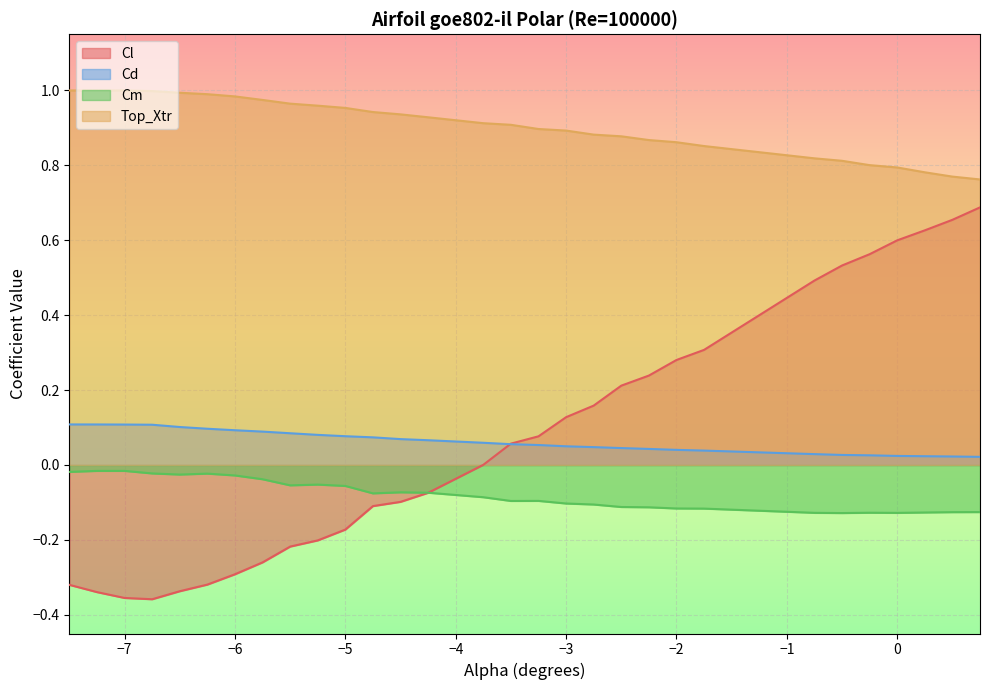

What are all the series names shown in the legend?

Cl, Cd, Cm, Top_Xtr